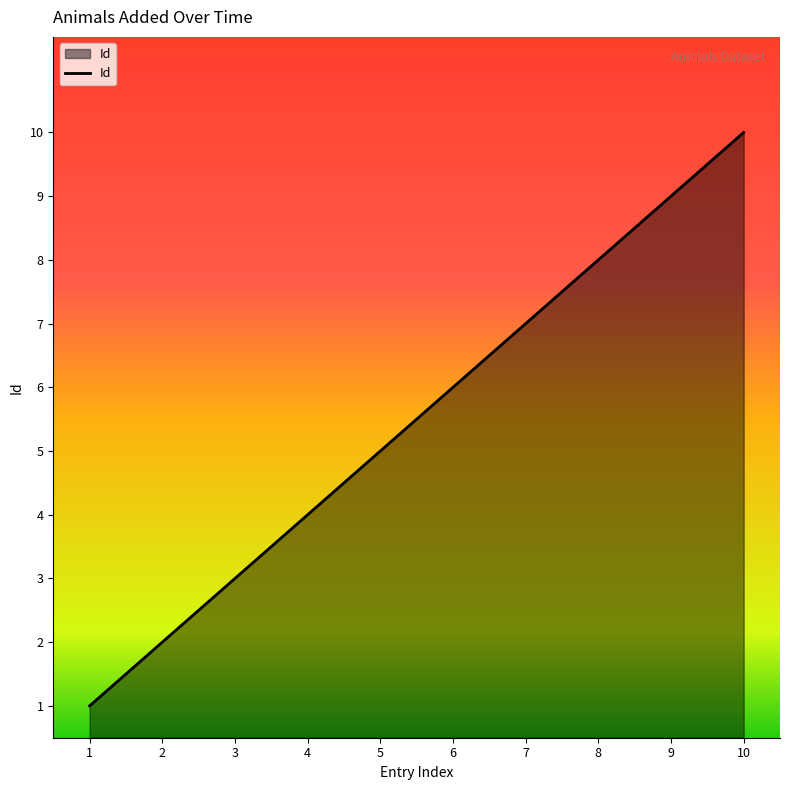

What is the maximum value shown in the chart?

10